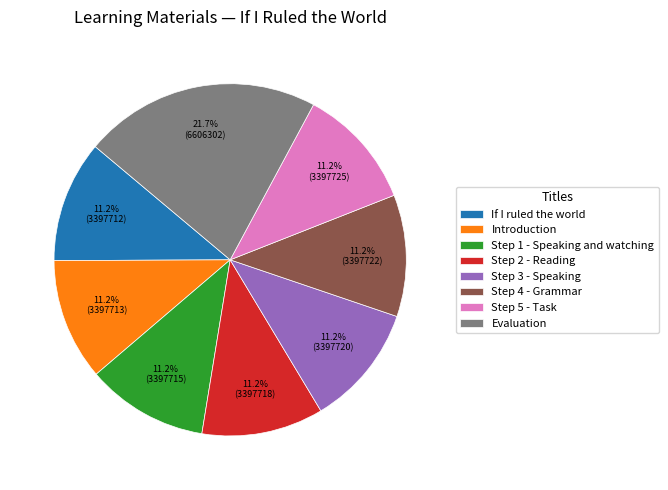

To the nearest percent, what is the average slice percentage?

12%